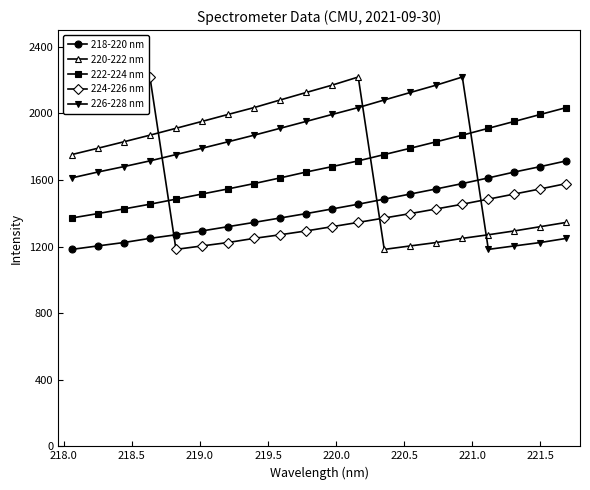

What is the sum of all 220-222 nm values?

33810.7